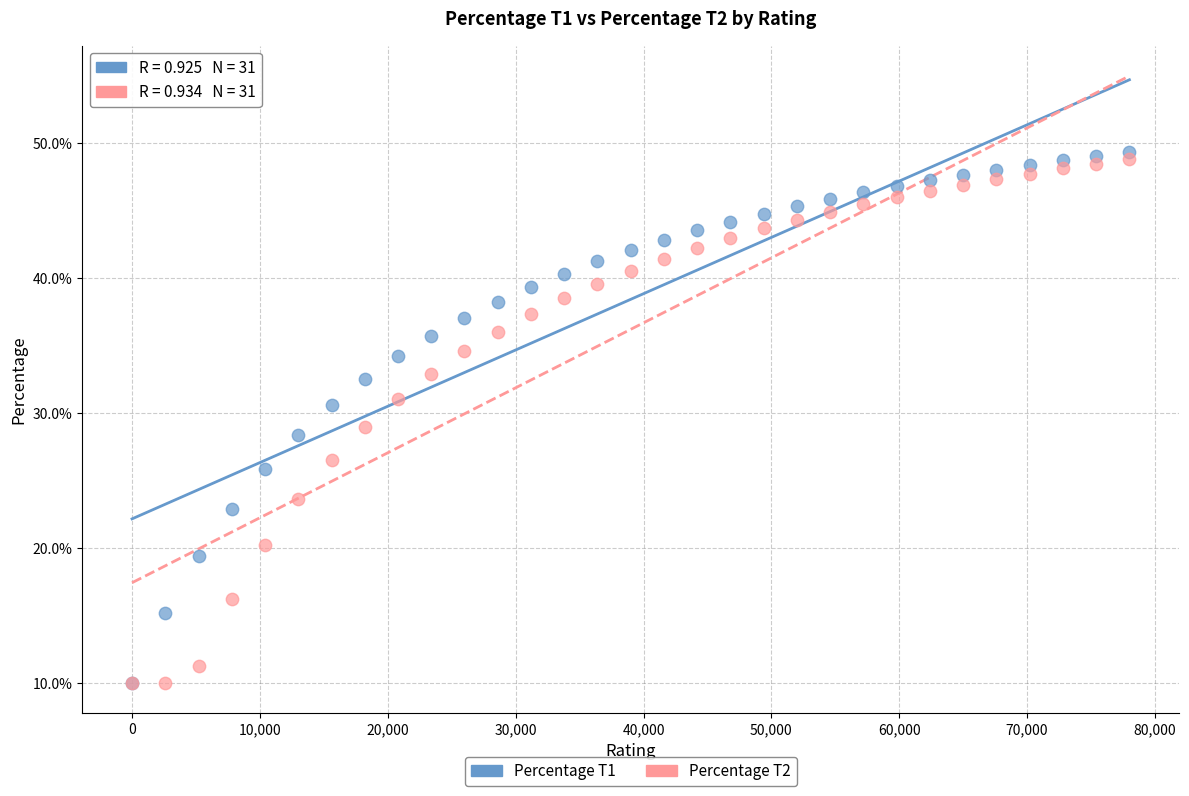

What are all the series names shown in the legend?

Percentage T1, Percentage T2